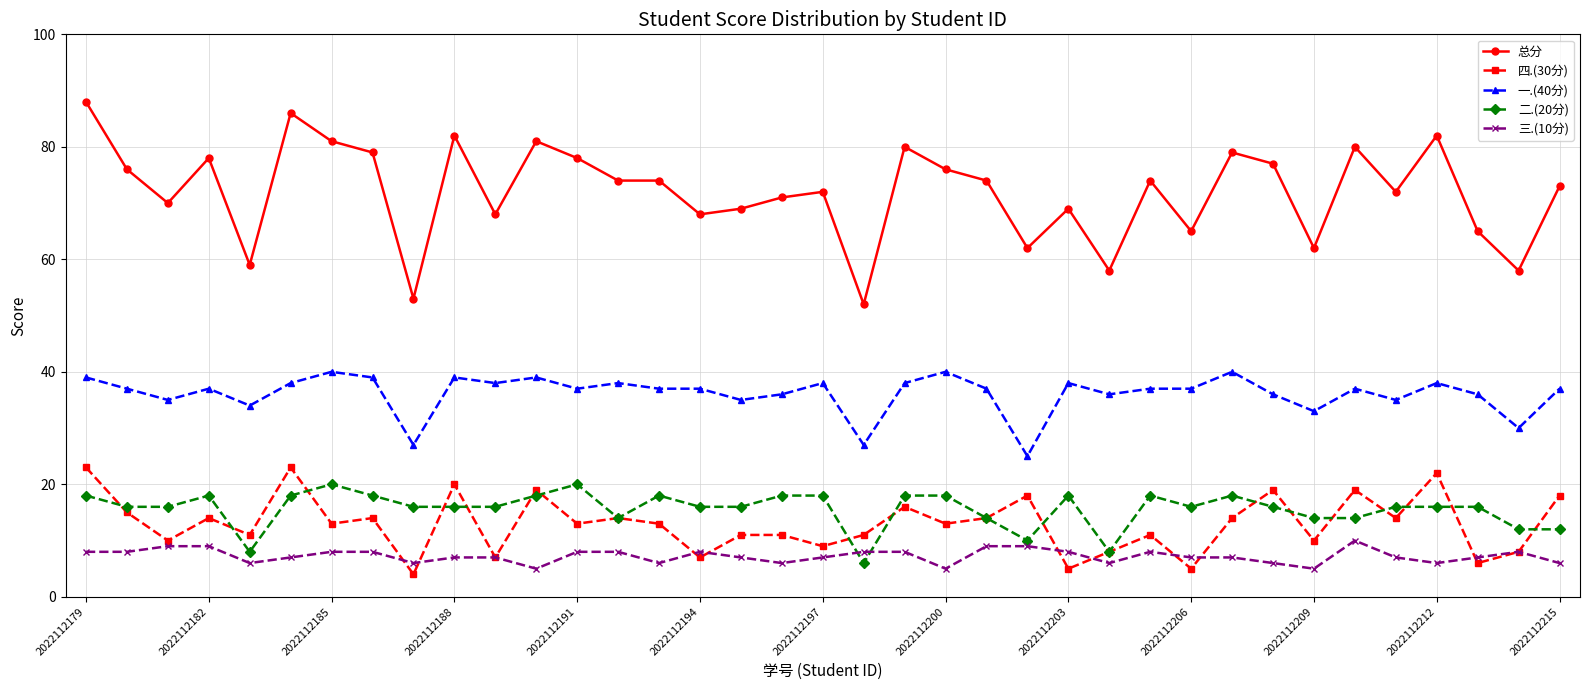

Is this an area chart (filled region under the line)?

No